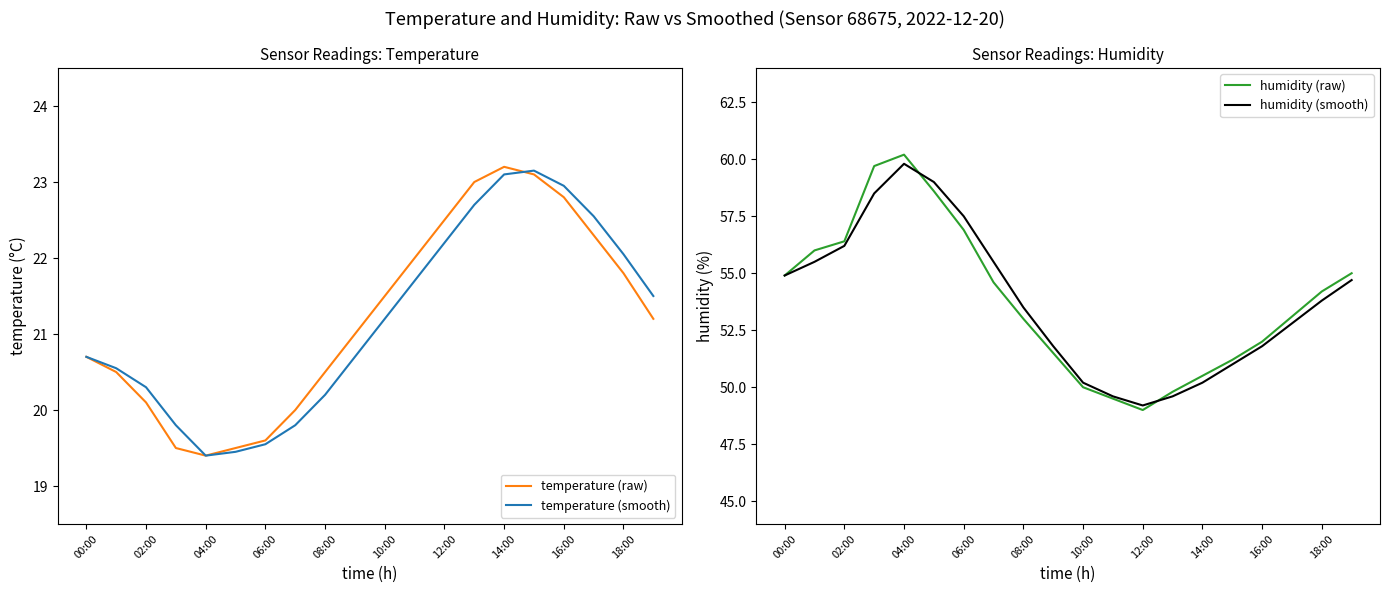

Count the number of categories in the chart.

20